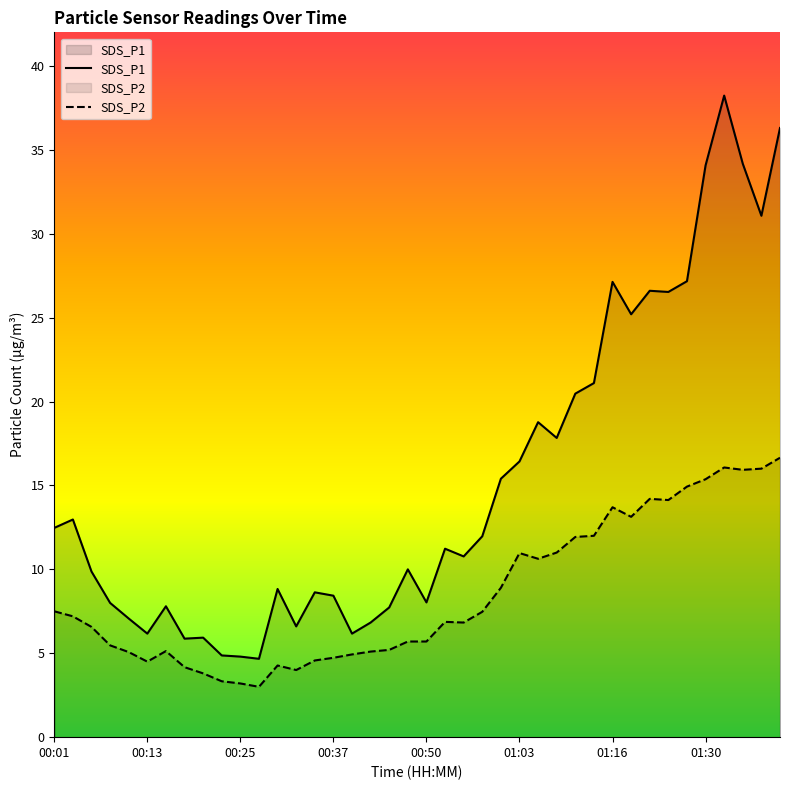

True or false: SDS_P1 and SDS_P2 cross at least once.

False